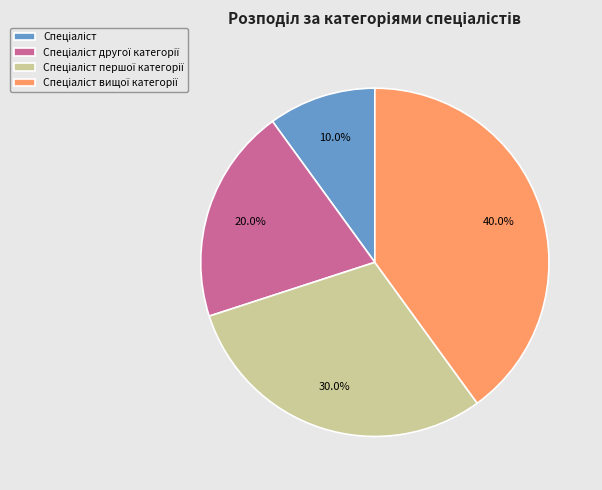

Does any single category account for the majority?

No